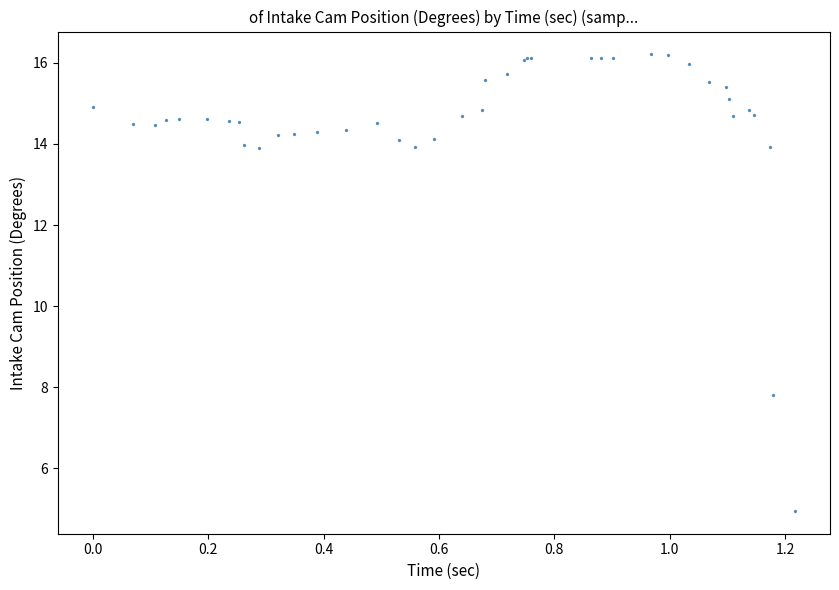

What Y value in the scatter plot is closest to 10?

7.8